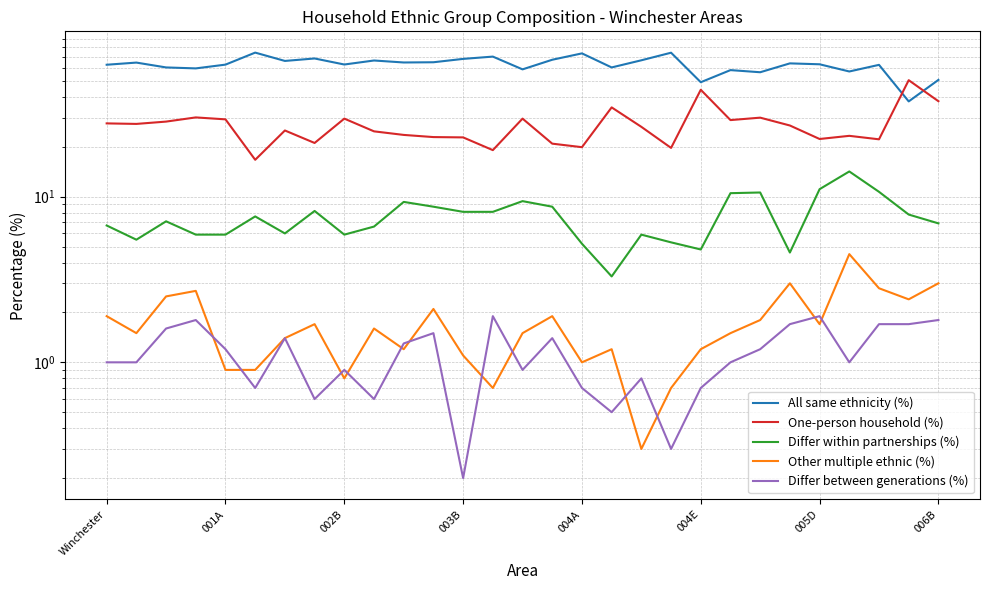

The Differ between generations (%) series shows 0.5 at 18. True or false?

False